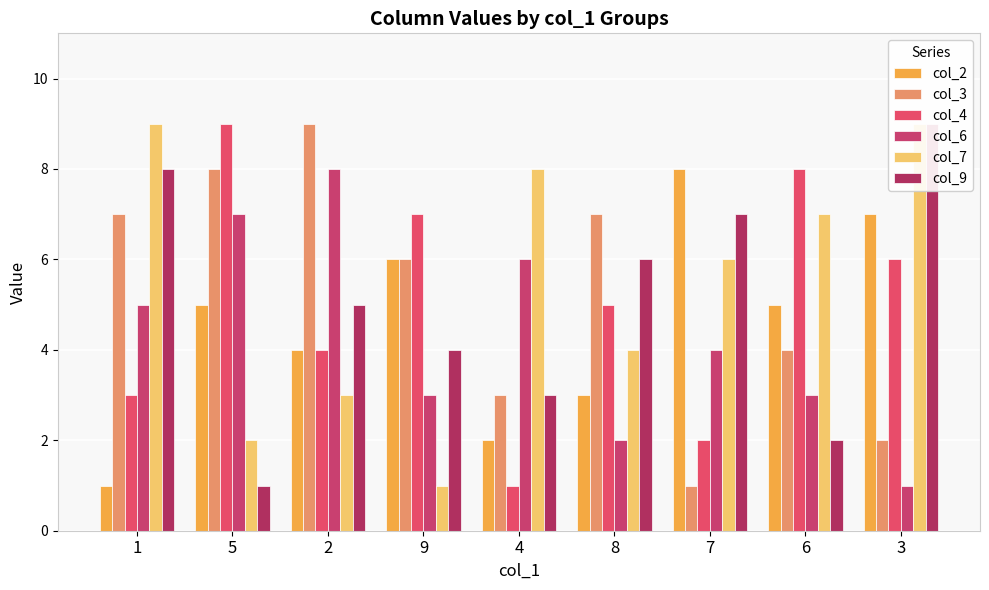

What is the label of the 7th bar from the right?

2